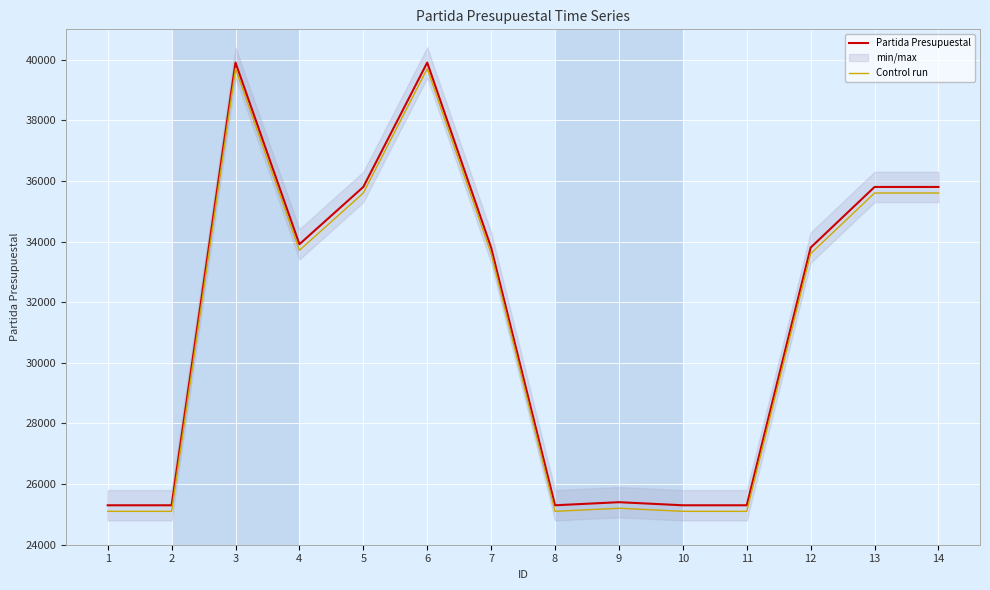

List the series in order of their peak value, lowest first.

Control run, Partida Presupuestal